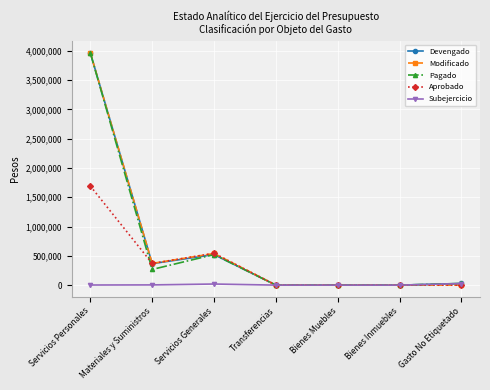

Where is the first local maximum for Devengado?

Servicios Generales